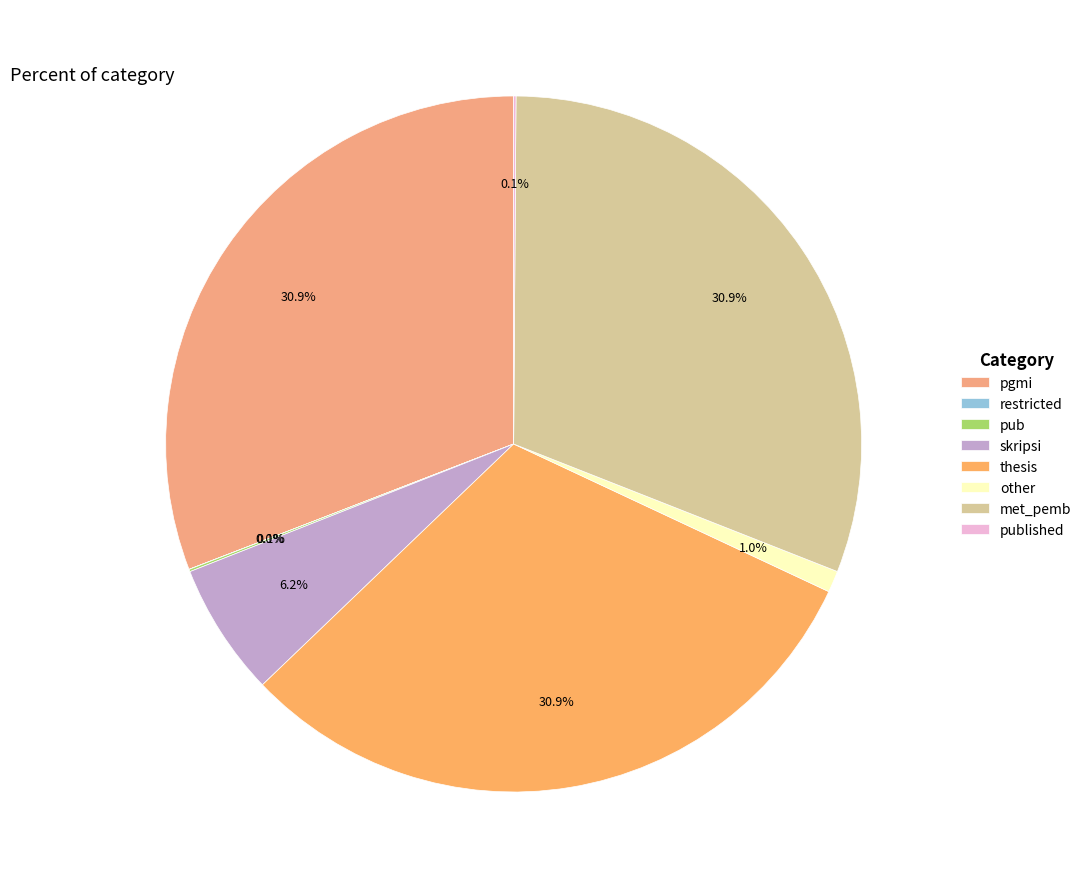

Does any single category account for the majority?

No